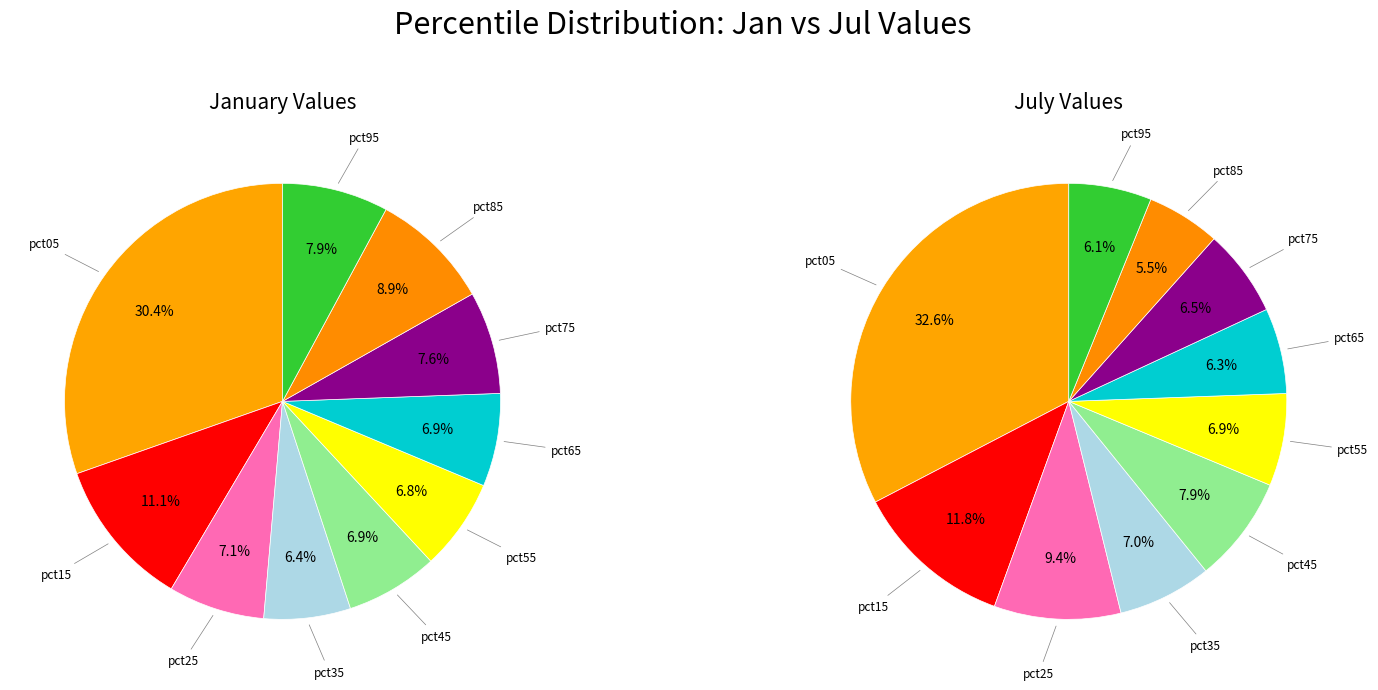

Does 9 represent more than half of the total?

No